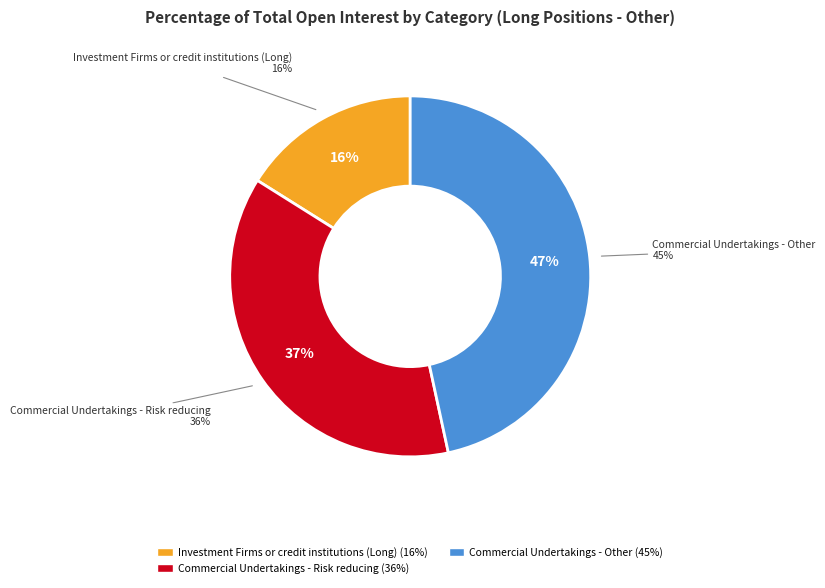

True or false: Commercial Undertakings - Risk reducing accounts for 43% of the total.

False